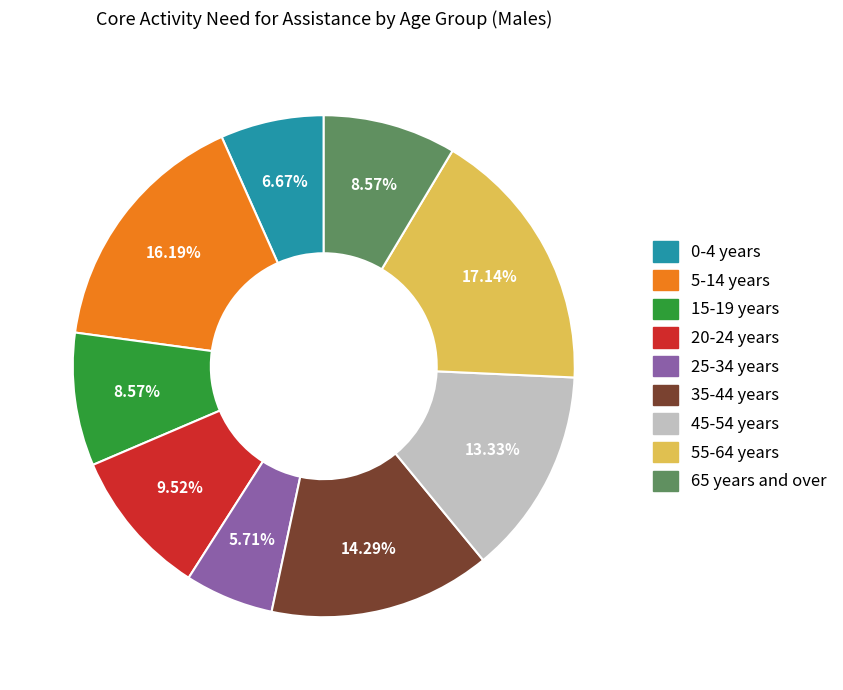

Between 65 years and over and 20-24 years, which is larger?

20-24 years